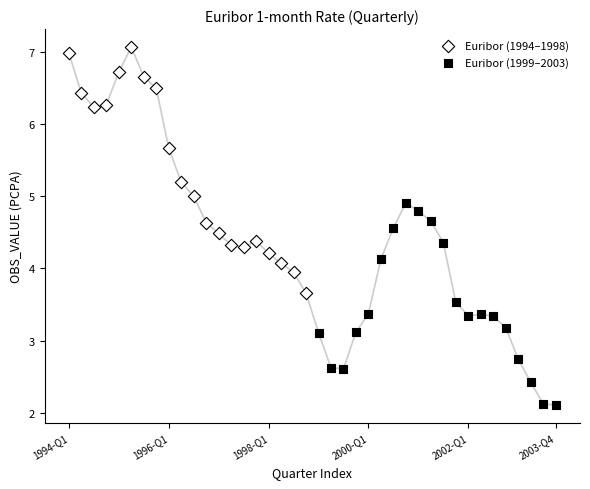

Which series contains the lowest Y value?

Euribor (1999–2003)